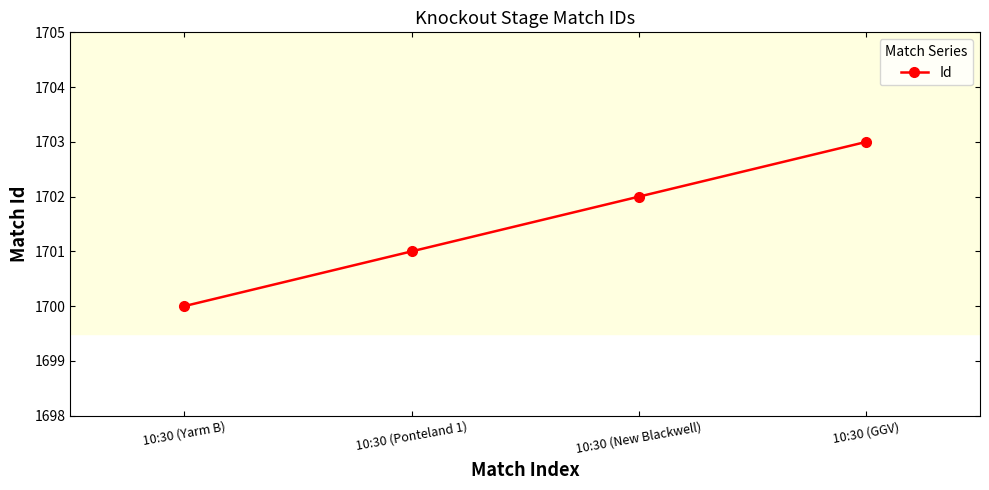

At which category does the chart reach its minimum across all series?

10:30 (Yarm B)